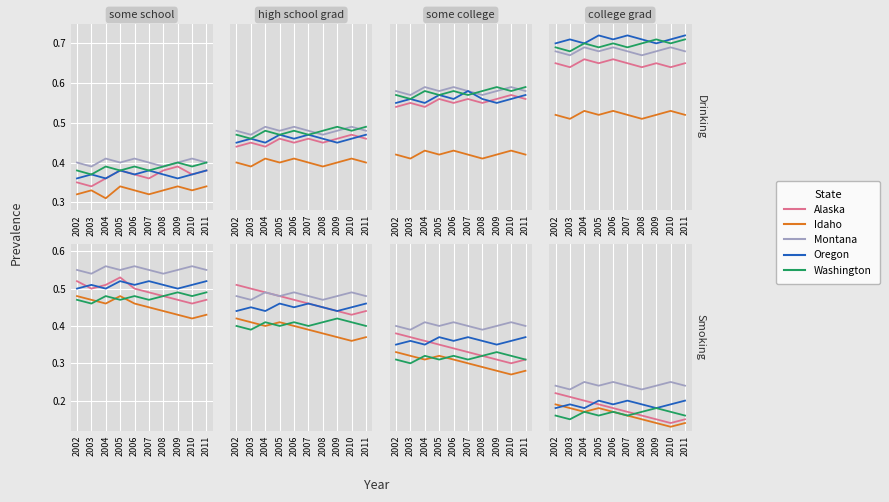

At 2004, list the series in order from largest to smallest.

Montana, Alaska, Oregon, Idaho, Washington